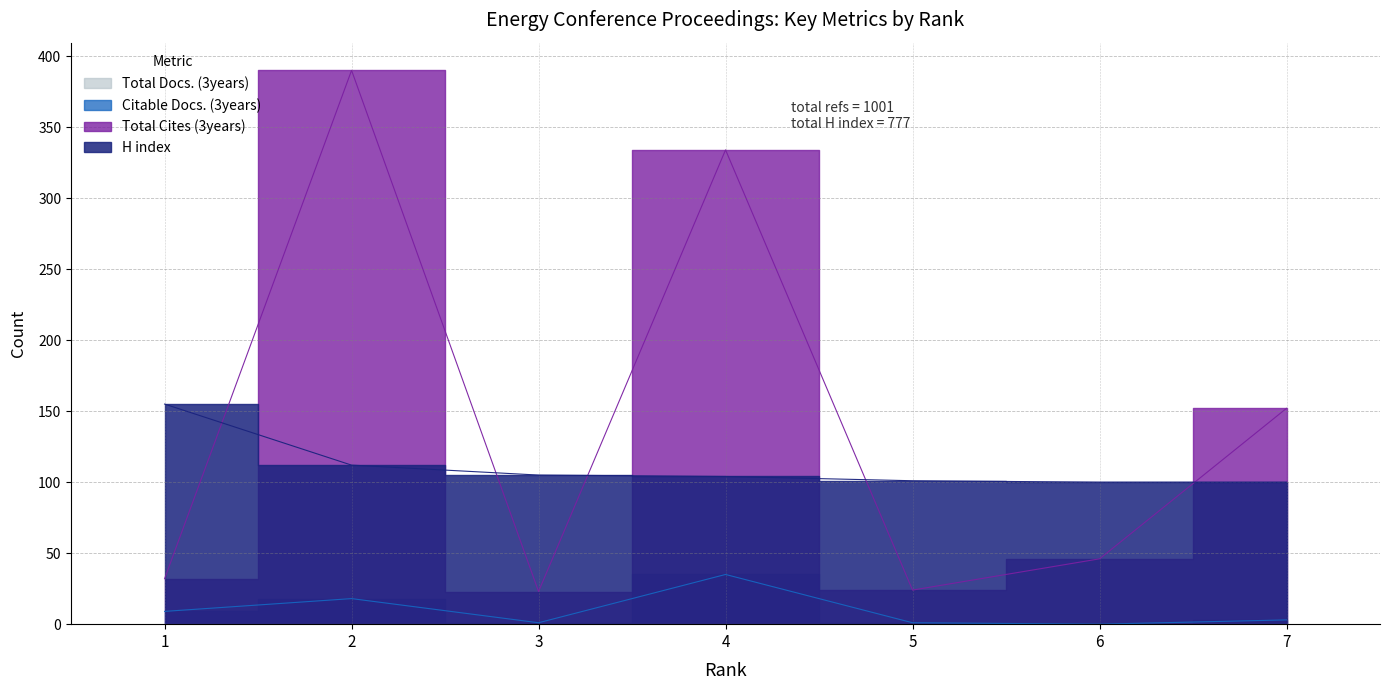

List the labels in order of H index value, largest first.

1, 2, 3, 4, 5, 6, 7